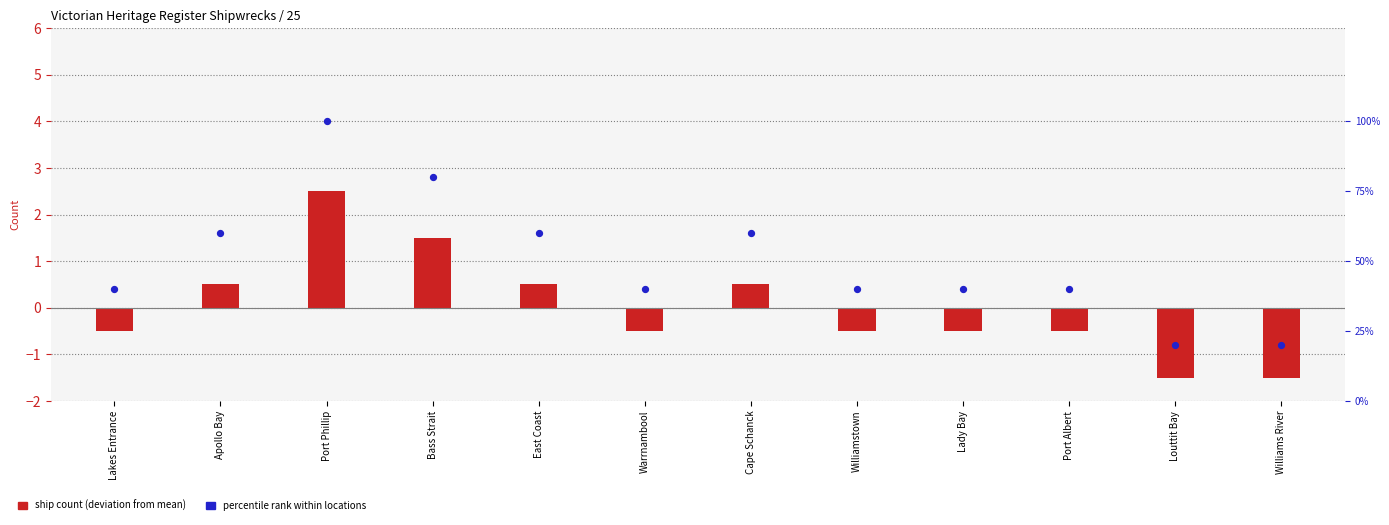

At which category is the sum across all series the highest?

Port Phillip